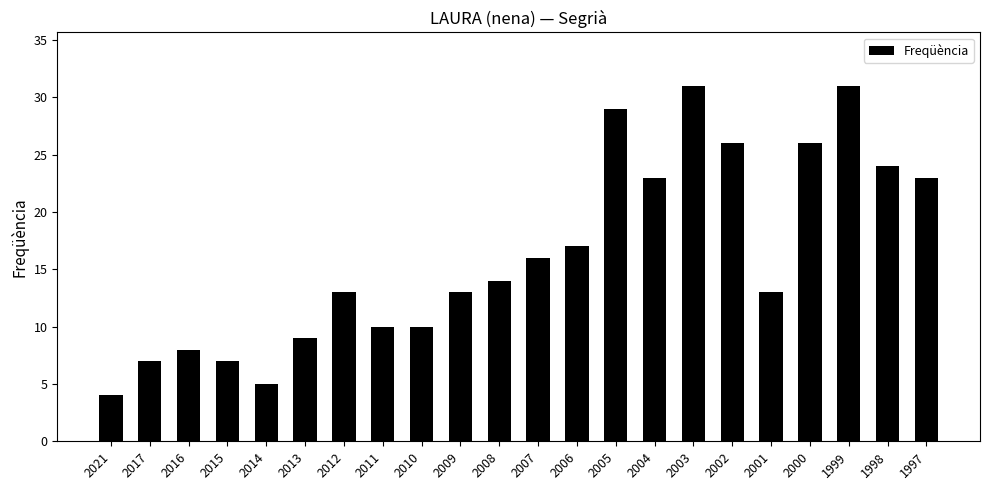

How many values are below 14?

11